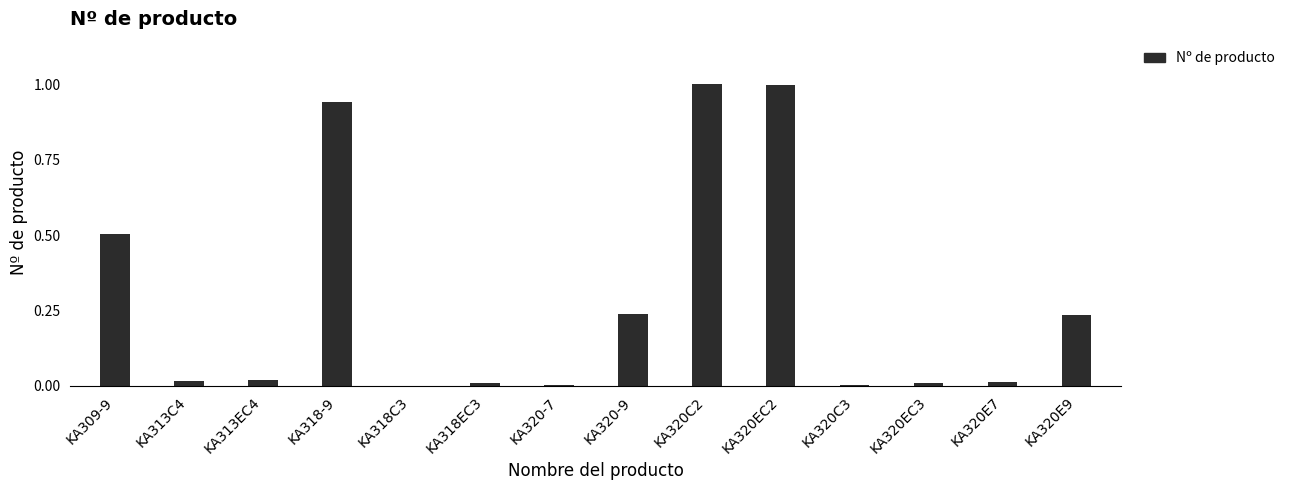

What is the greatest value displayed?

1.0